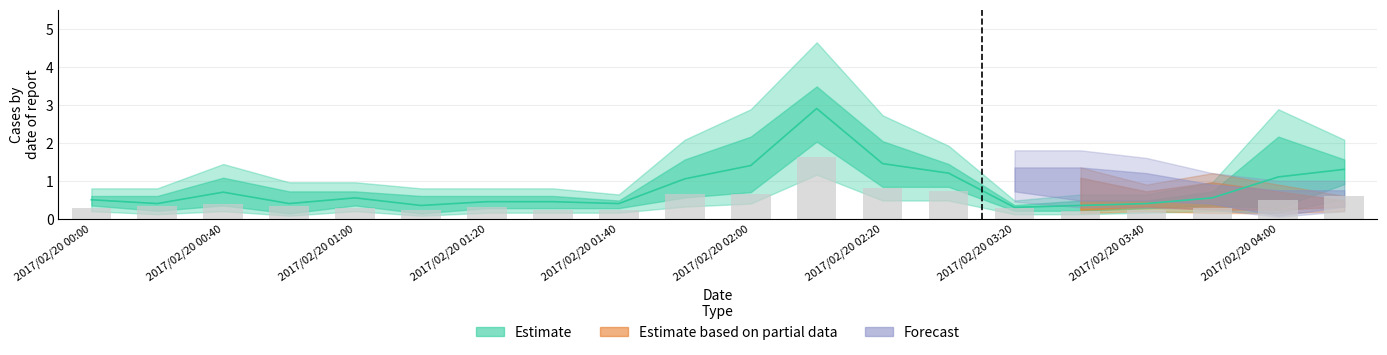

What is the label of the 10th bar from the left?

2017/02/20 01:50